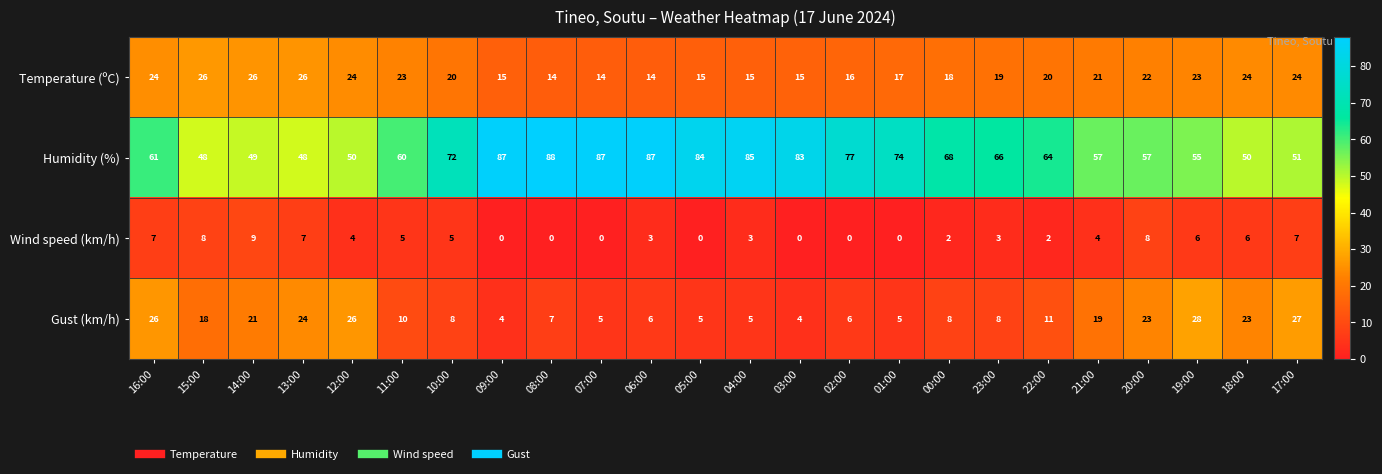

What is the approximate value of Temperature (ºC) at 05:00?

15